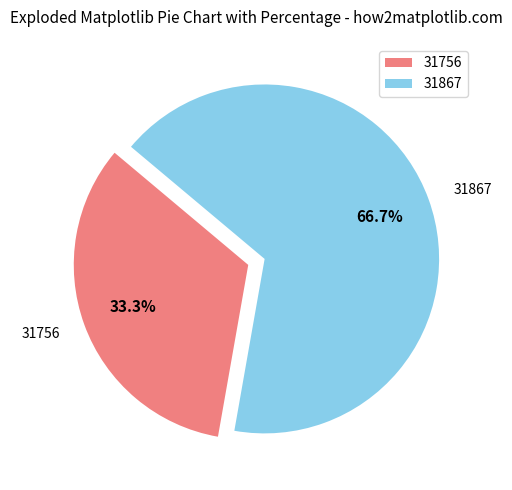

What is the largest slice in the pie chart?

31867